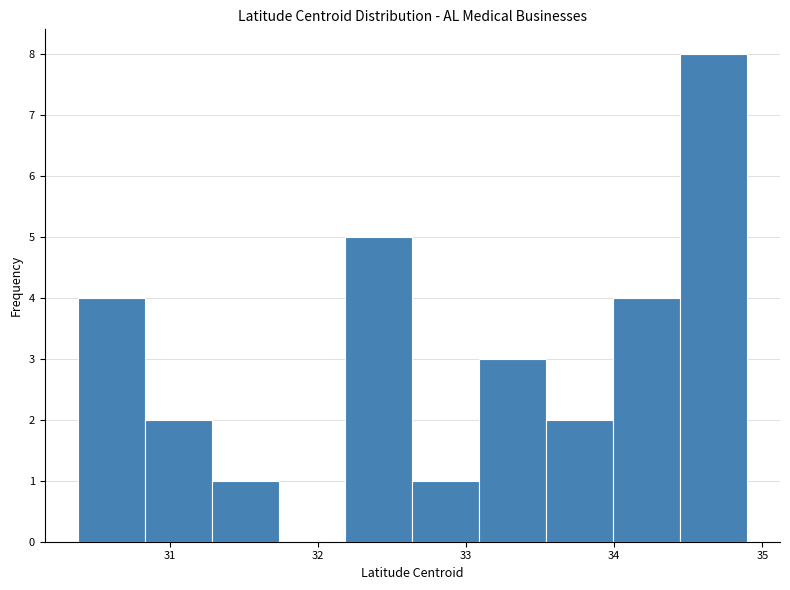

Reading left to right, transcribe this chart: for each bar, give the range it covers on the x-axis and its height. Neither the bar edges nor the heights are printed on the chart, so give them approximately, as read against the axes.

30.4 to 30.8: 4
30.8 to 31.3: 2
31.3 to 31.7: 1
31.7 to 32.2: 0
32.2 to 32.6: 5
32.6 to 33.1: 1
33.1 to 33.5: 3
33.5 to 34.0: 2
34.0 to 34.4: 4
34.4 to 34.9: 8